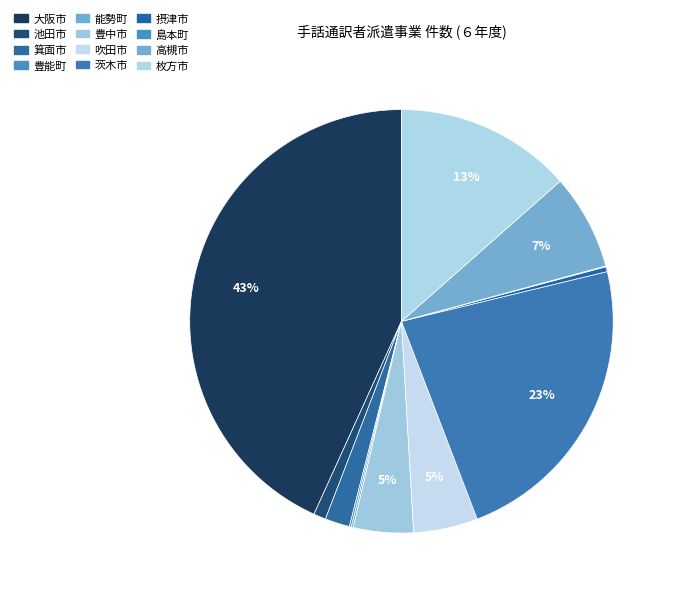

True or false: 能勢町 accounts for 0% of the total.

True